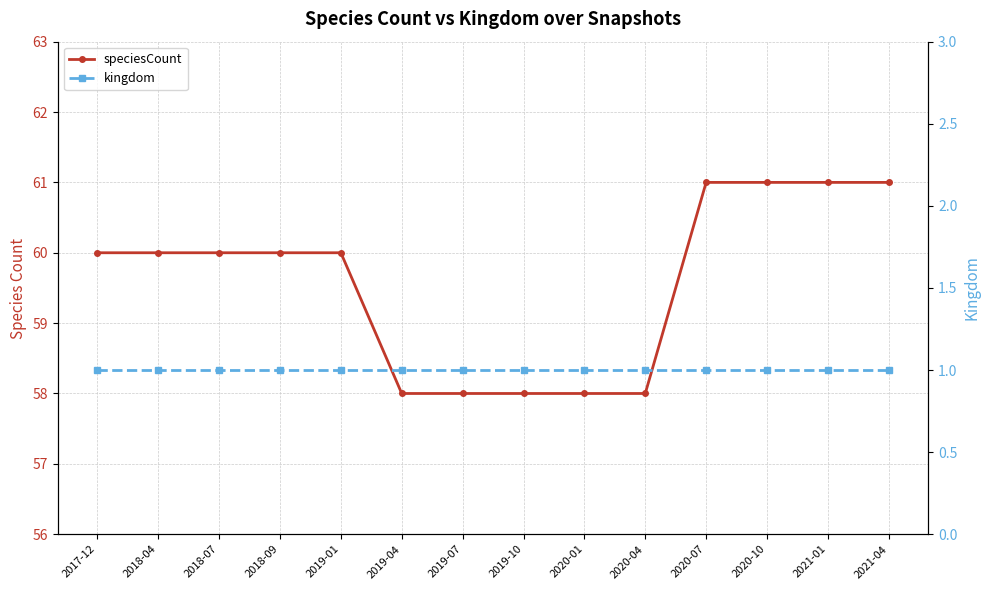

True or false: speciesCount has a value of 60 at 2019-01.

True